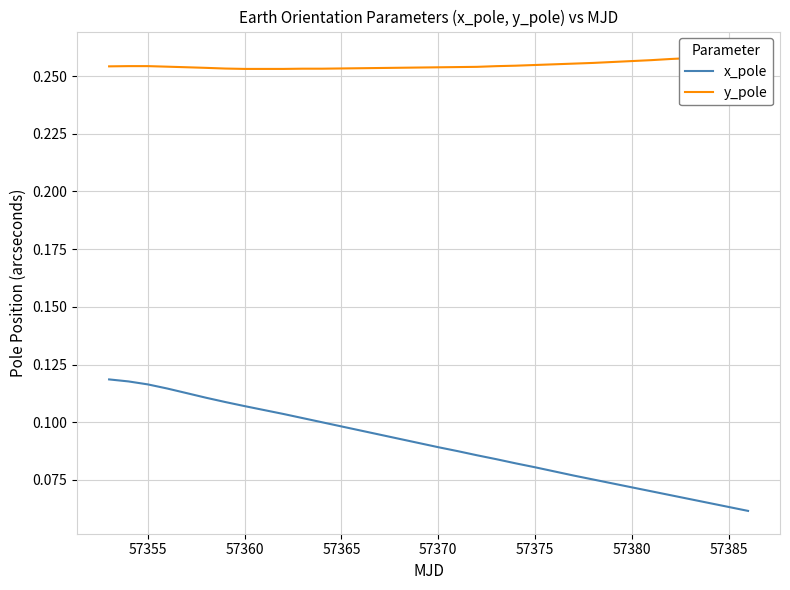

True or false: y_pole and x_pole intersect in this chart.

False